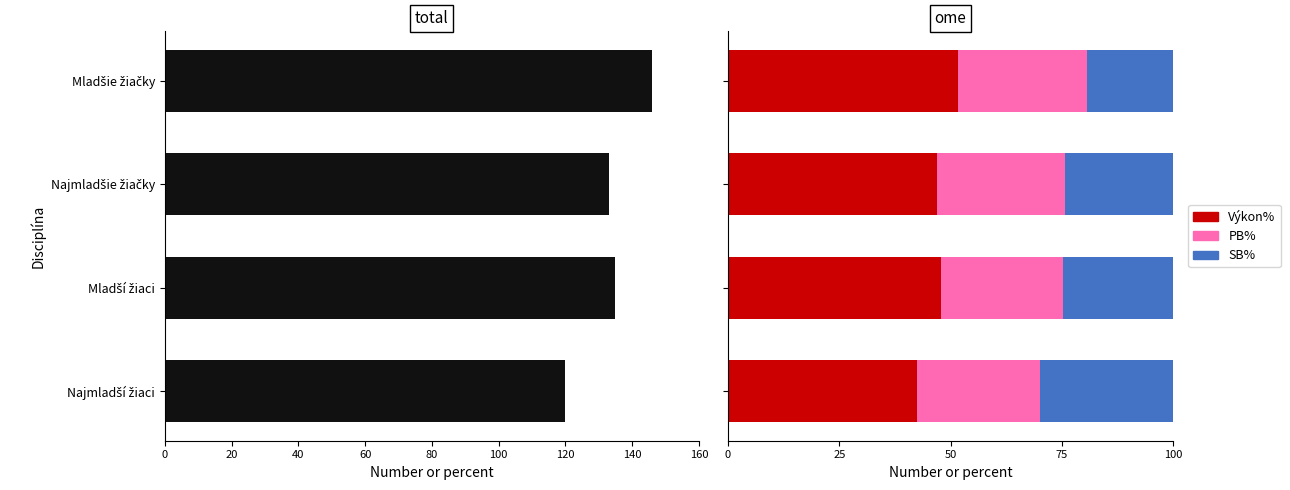

The Výkon% series shows 18.7 at Najmladší žiaci. True or false?

False